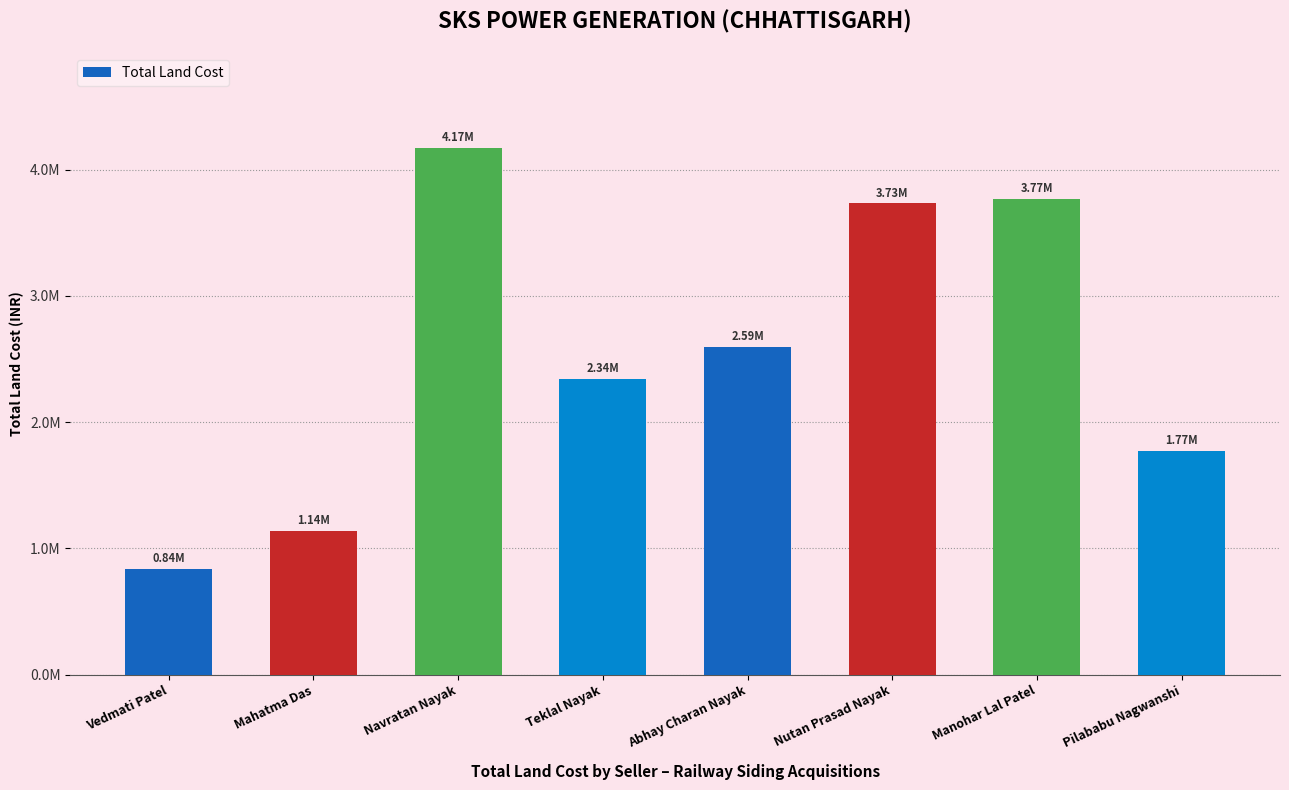

Does the chart contain stacked bars?

No